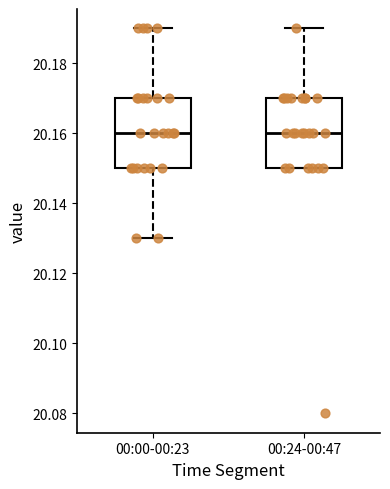

Reading left to right, read every box against the y-axis: the position of its median line, the range the box covers, and the ends of its whiskers. The values are not printed on the chart, so give them approximately, as read against the axis.

00:00-00:23: median 20.16, box 20.15 to 20.17, whiskers 20.13 to 20.19
00:24-00:47: median 20.16, box 20.15 to 20.17, whiskers 20.15 to 20.19